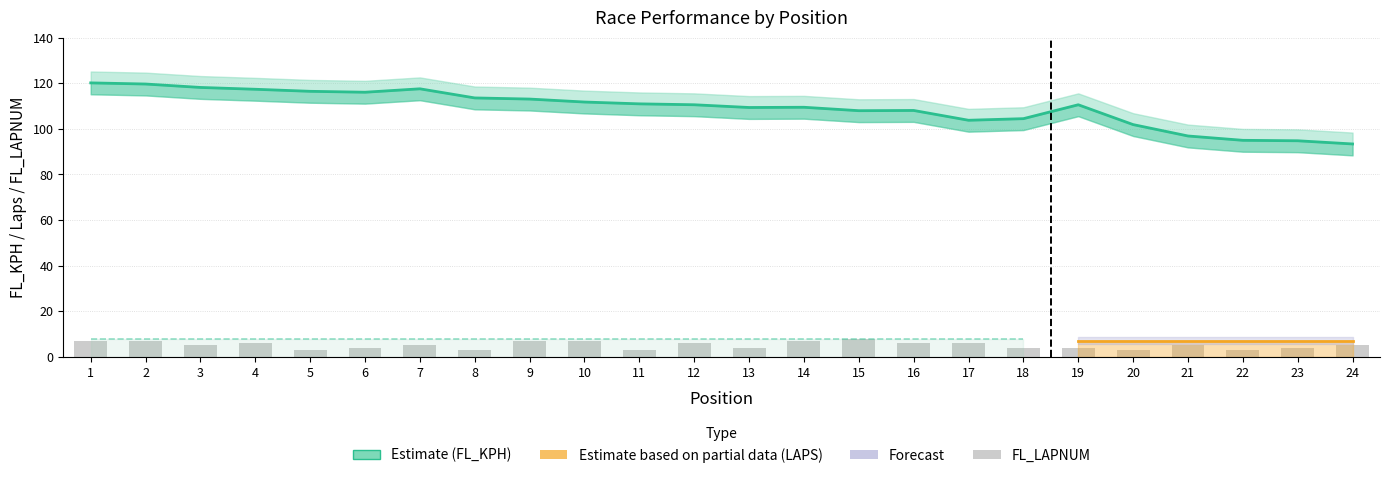

How many data points does each series have?

24